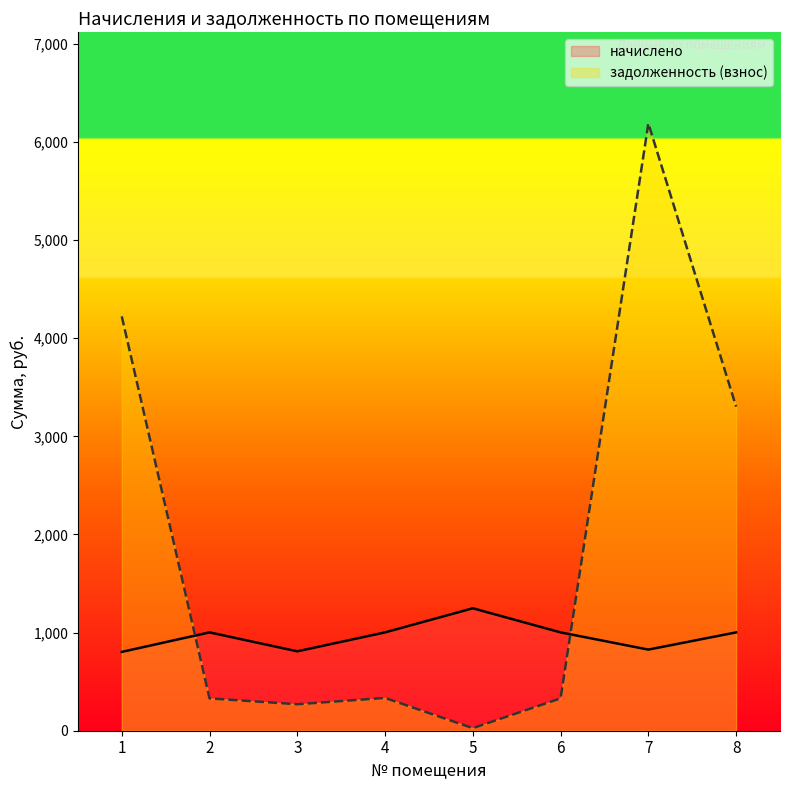

What is the average value of the задолженность (взнос) series?

1875.7